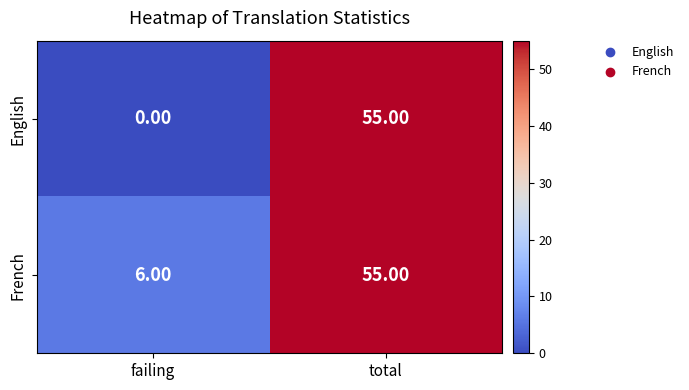

List the series in order of their overall mean, lowest first.

English, French